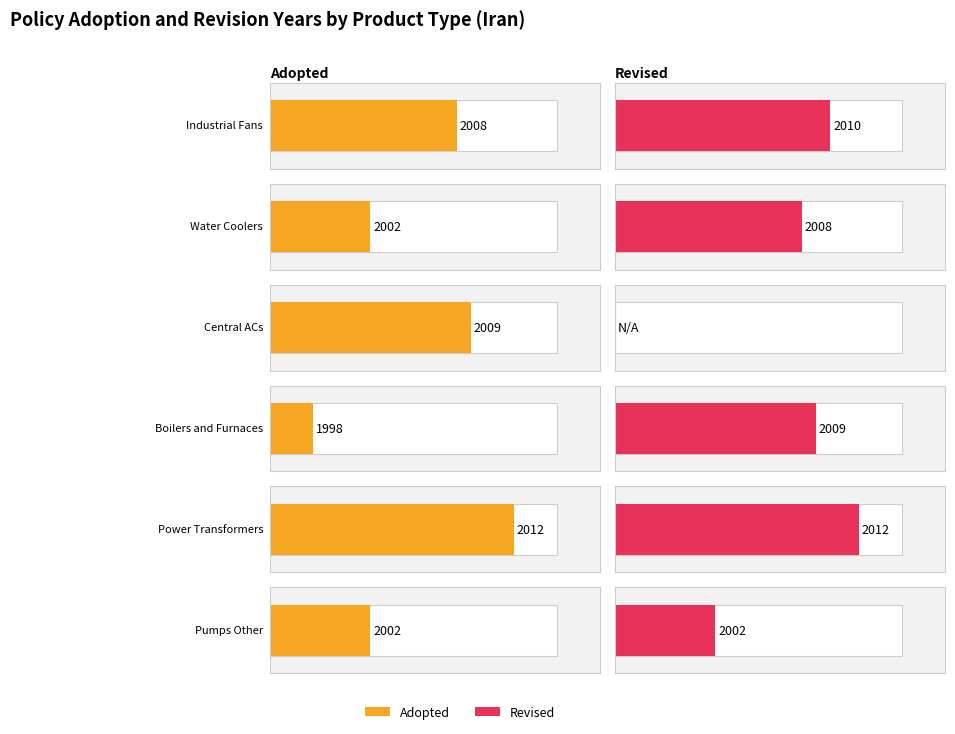

What is the value of the Adopted bar at the 5th from the left?

2012